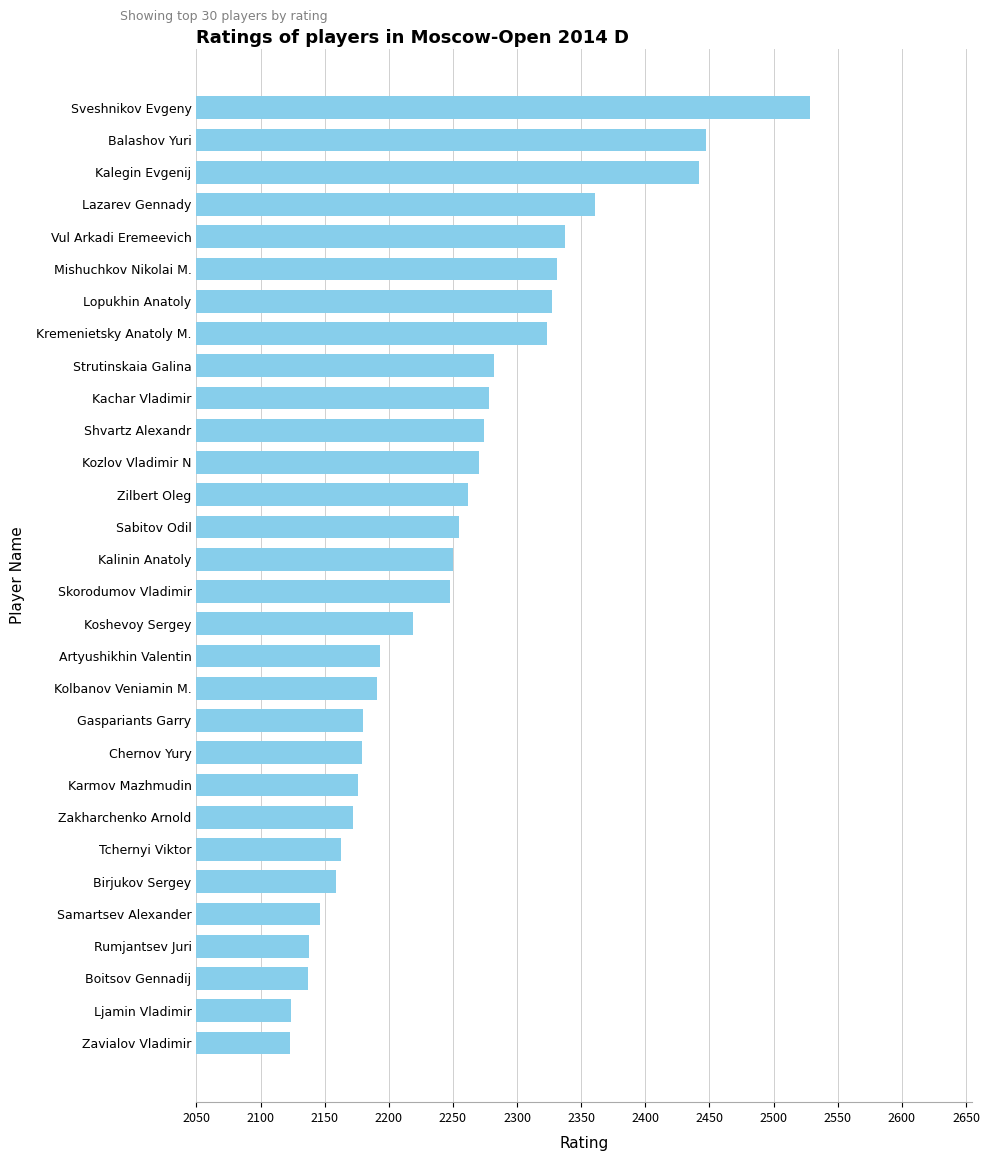

Which label corresponds to the largest value in the chart?

Sveshnikov Evgeny